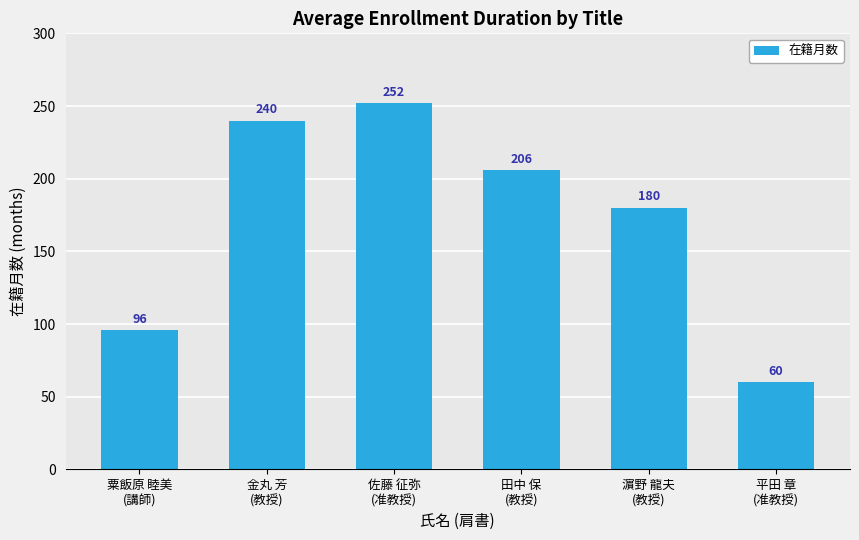

What is the label of the 6th bar from the left?

平田 章
(准教授)